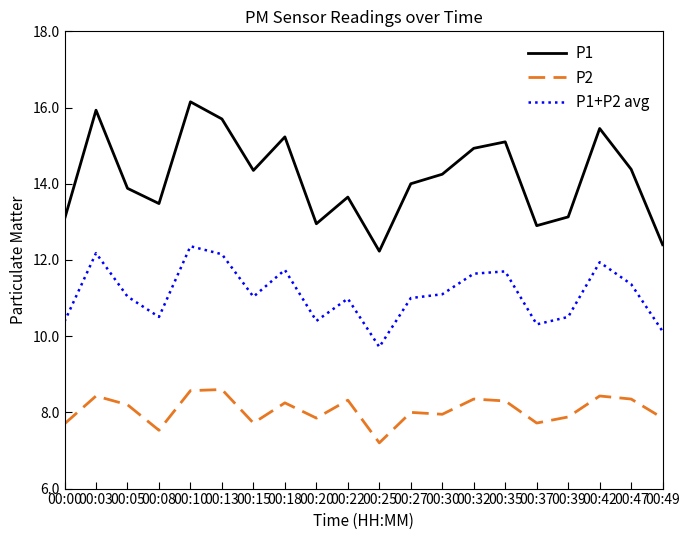

True or false: P1+P2 avg has a value of 14.5 at 00:15.

False